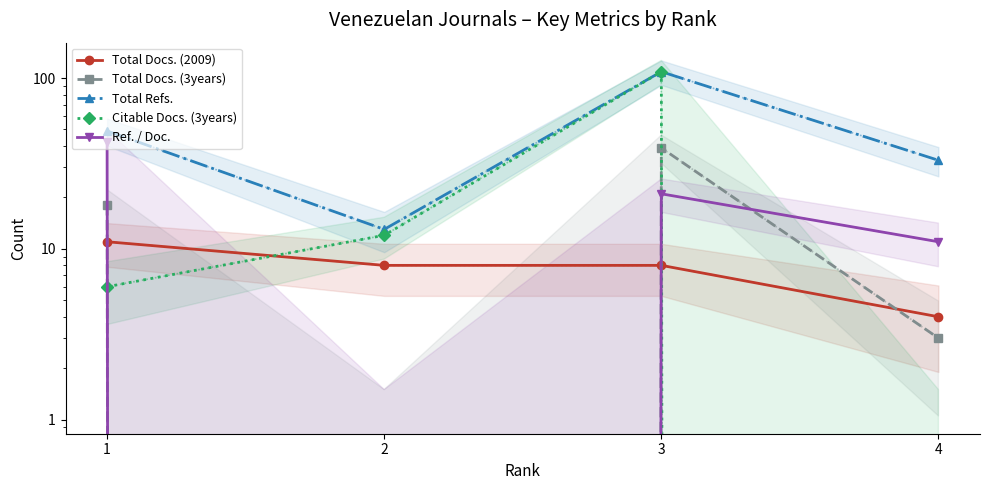

What is the difference between the maximum and second lowest values in the Ref. / Doc. series?

31